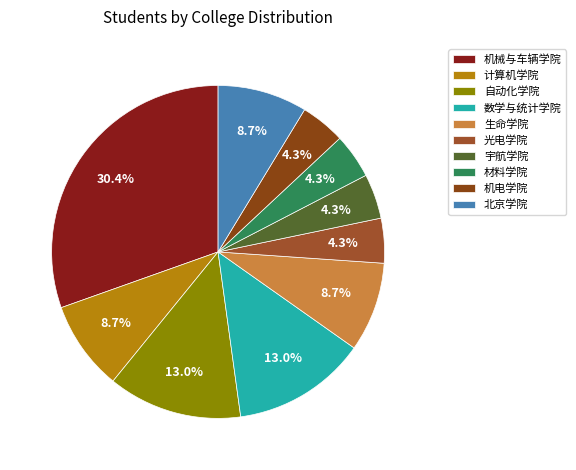

What percentage is NOT represented by 宇航学院?

95.7%